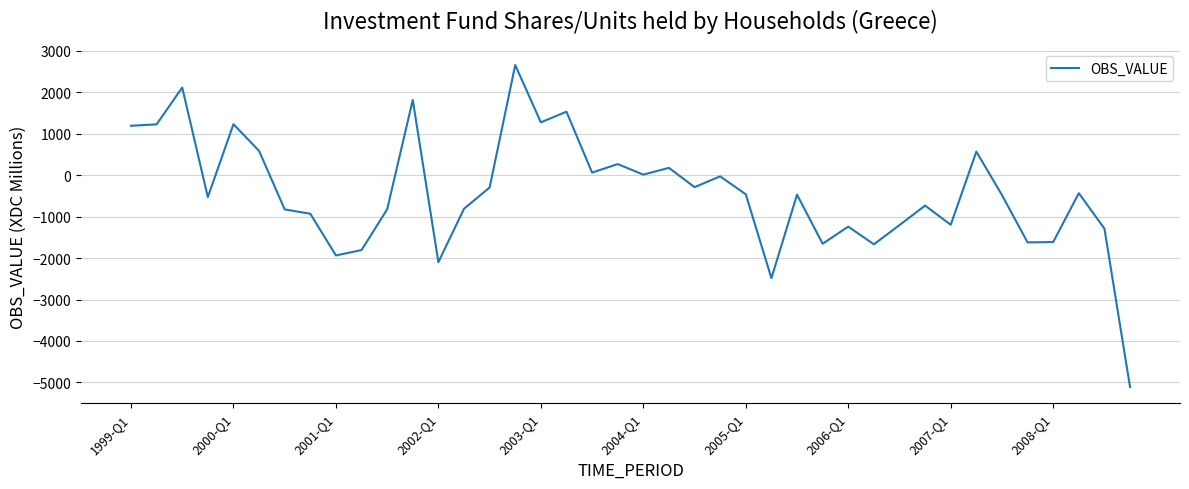

Does the chart display data point markers on the line(s)?

No